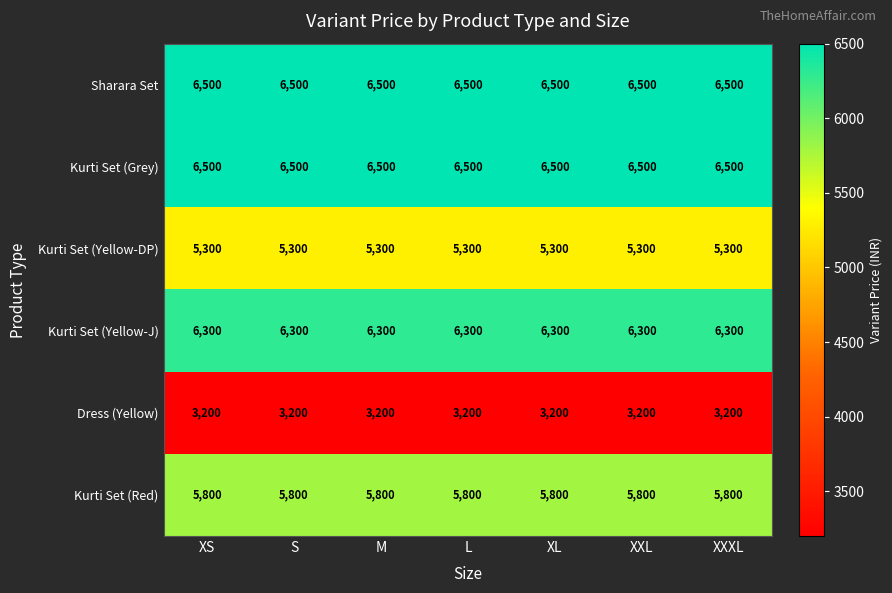

What is the greatest value displayed?

6500